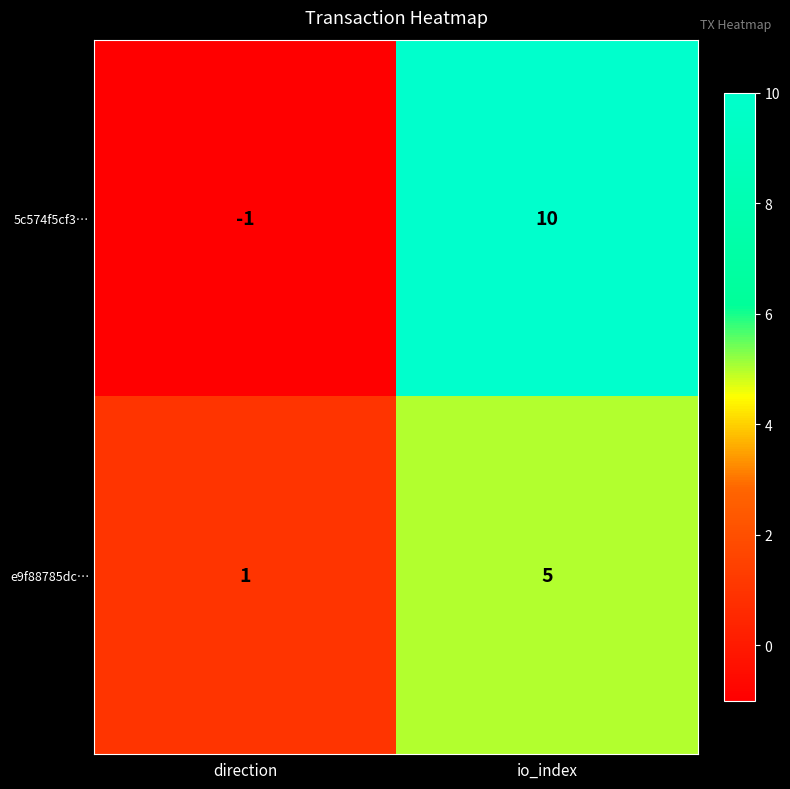

At which category is the sum across all series the highest?

io_index